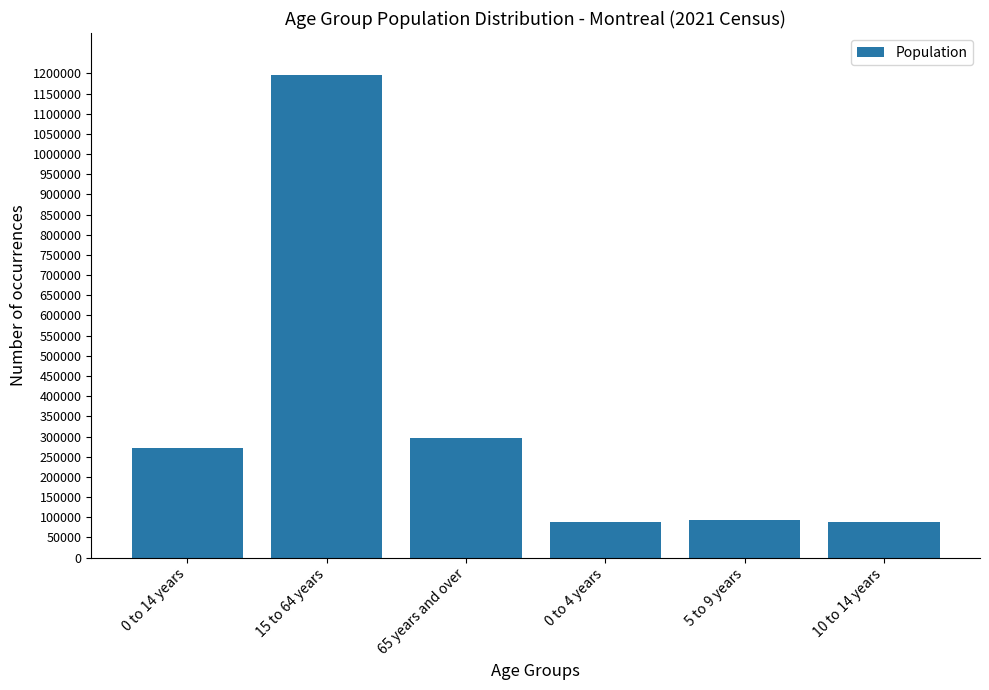

What is the value of the 4th bar from the left?

88670